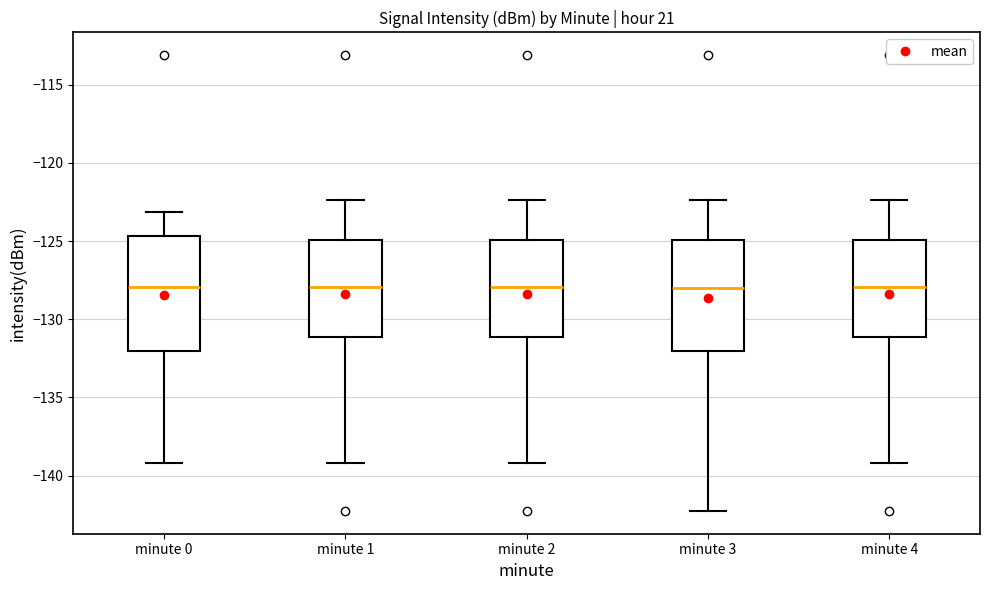

Reading left to right, transcribe this box plot: for each box, give where its median line is, the range the box spans, and where its two whiskers end, as read against the y-axis. The values are not printed on the chart, so give them approximately, as read against the axis.

minute 0: median -128.0, box -132.0 to -124.5, whiskers -139.0 to -123.0
minute 1: median -128.0, box -131.0 to -125.0, whiskers -139.0 to -122.5
minute 2: median -128.0, box -131.0 to -125.0, whiskers -139.0 to -122.5
minute 3: median -128.0, box -132.0 to -125.0, whiskers -142.5 to -122.5
minute 4: median -128.0, box -131.0 to -125.0, whiskers -139.0 to -122.5